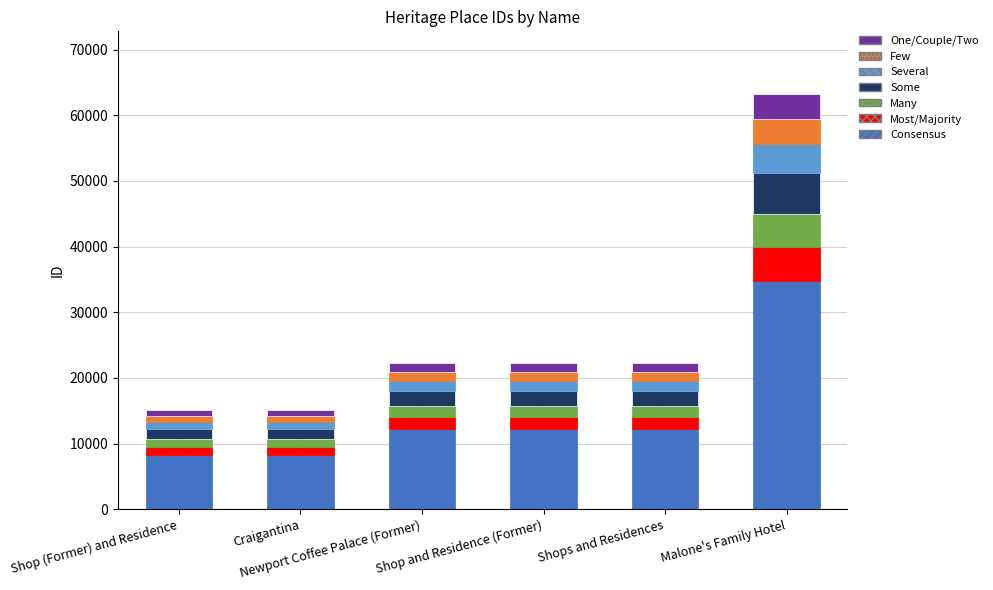

What is the sum of all Consensus values?

88097.9